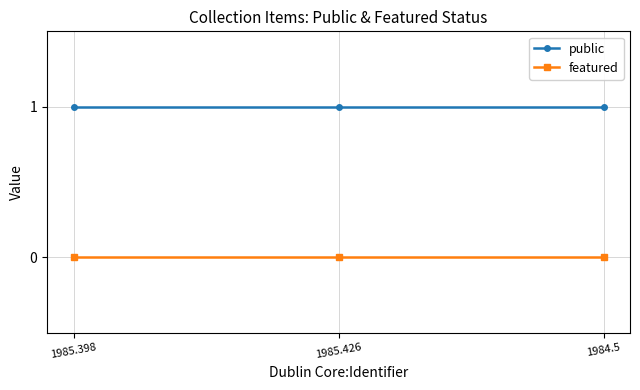

How many lines are shown in the chart?

2